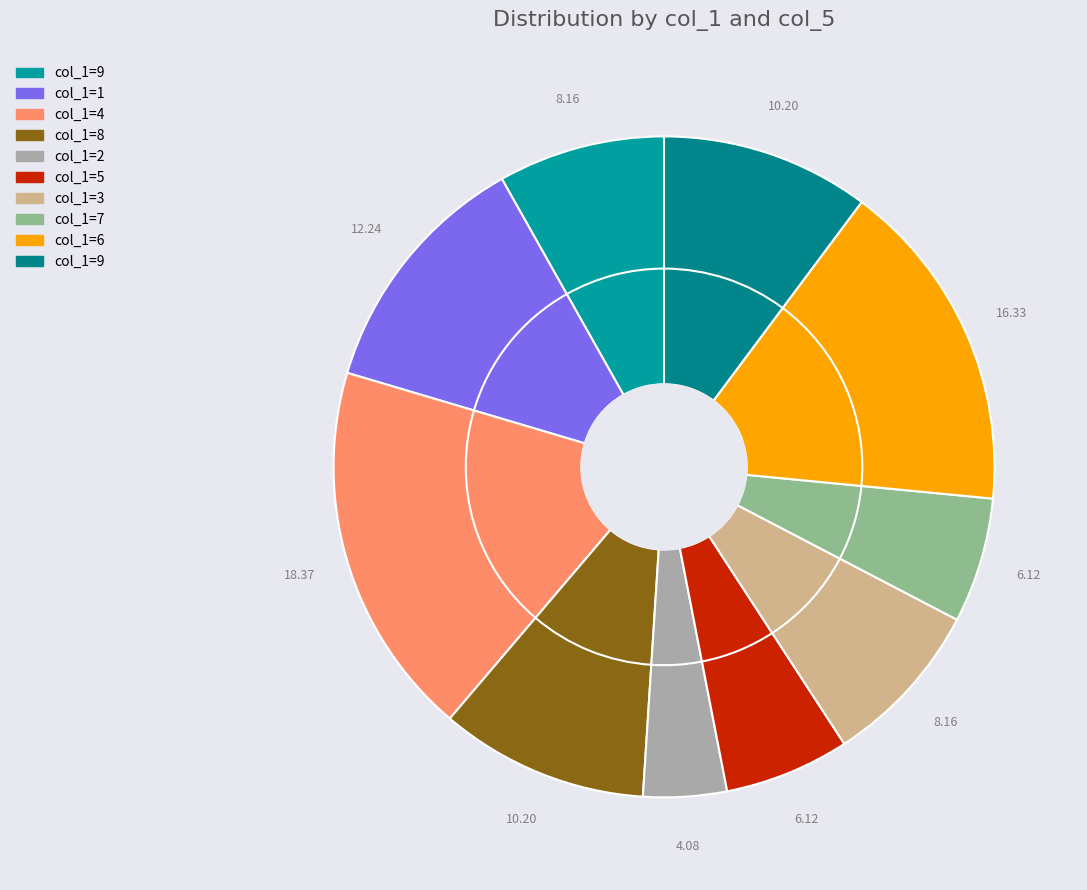

What is the change in value from 3 to 9?

+1